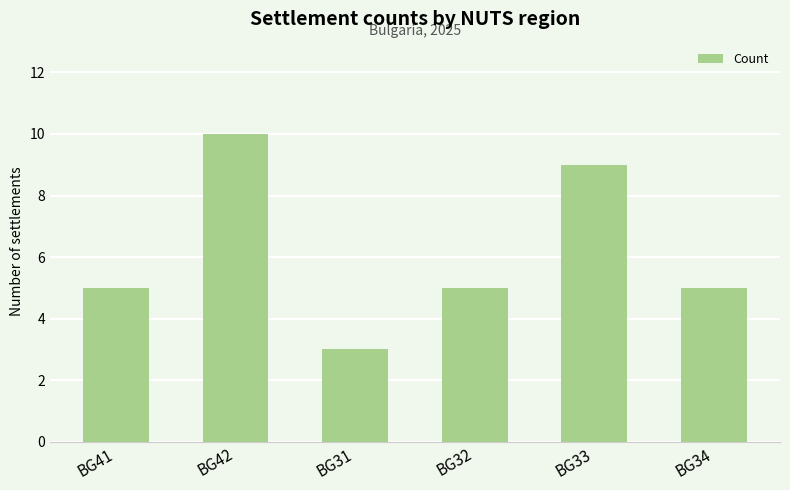

What is the sum of all values?

37